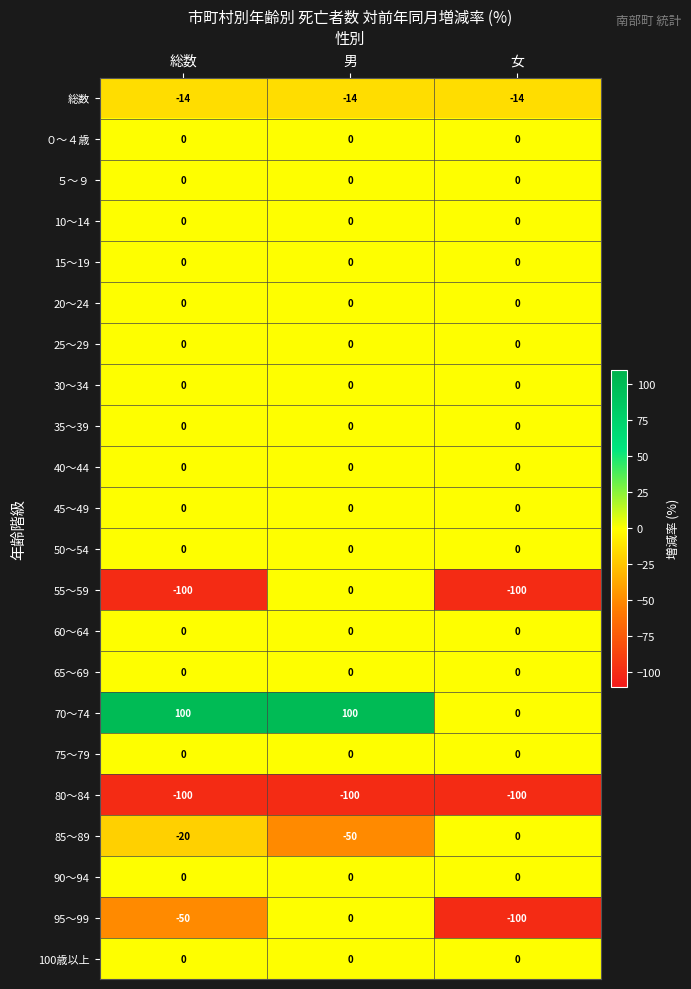

Which series changed the most between 総数 and 男?

55～59